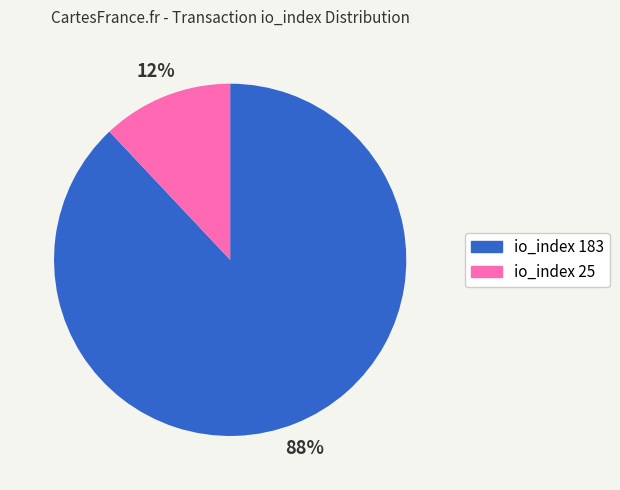

Approximately how many times larger is the value at io_index 183 compared to io_index 25?

7.3